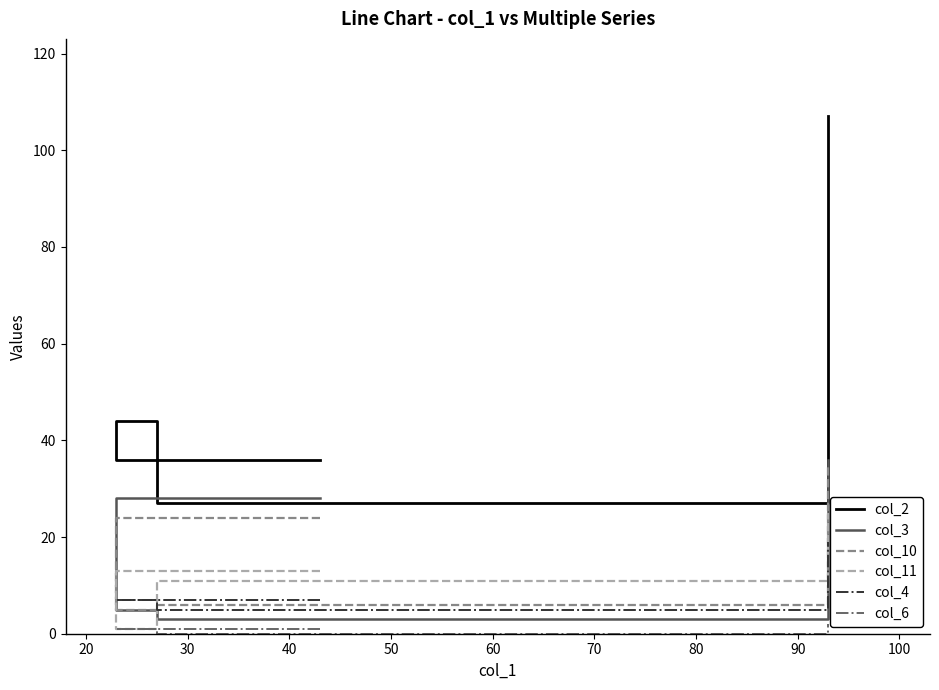

Which series has the largest total across all categories?

col_2